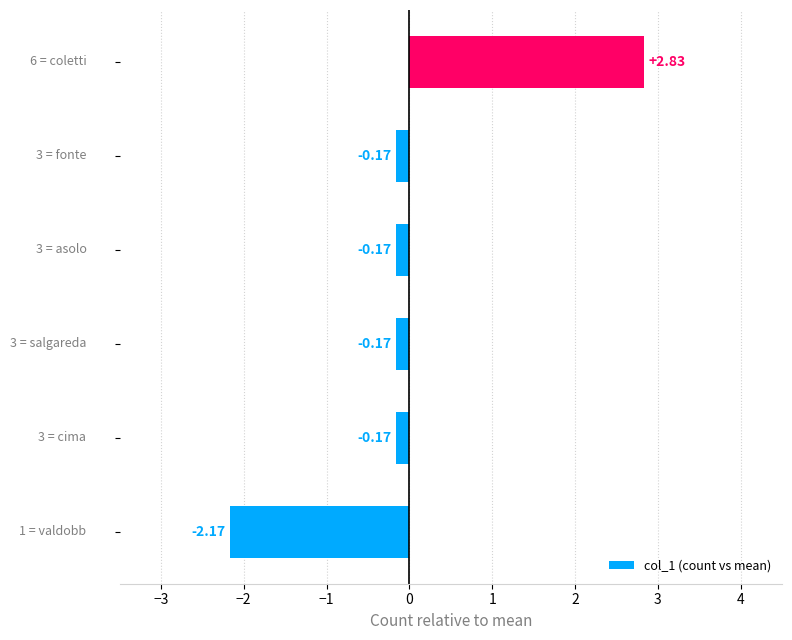

Does the chart contain any negative values?

Yes